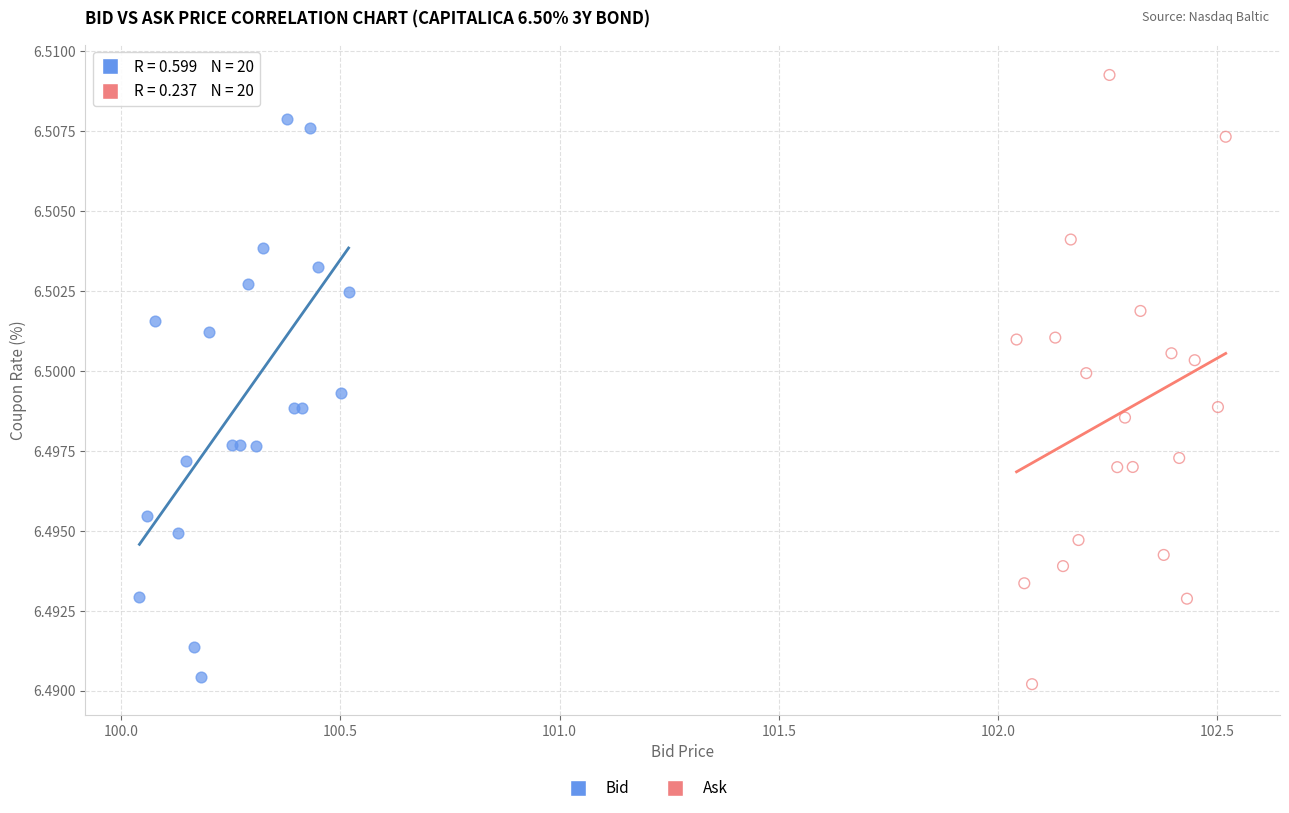

Which series has the largest Y range (max minus min)?

Ask